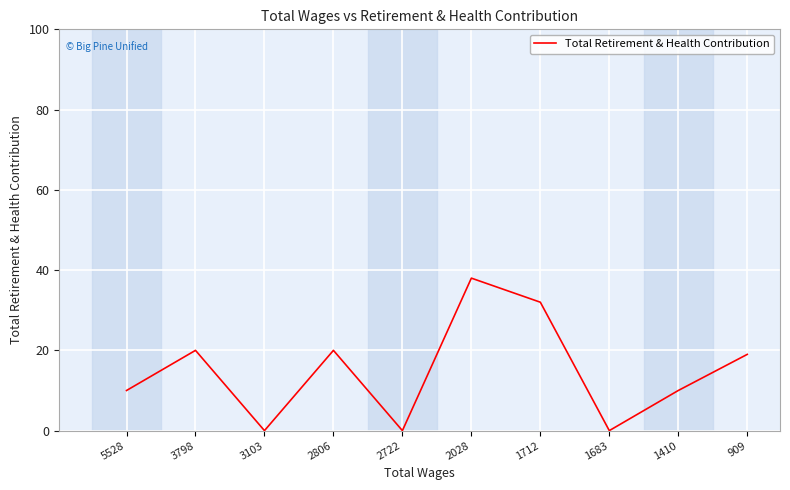

Which has a higher value, 2722 or 3798?

3798